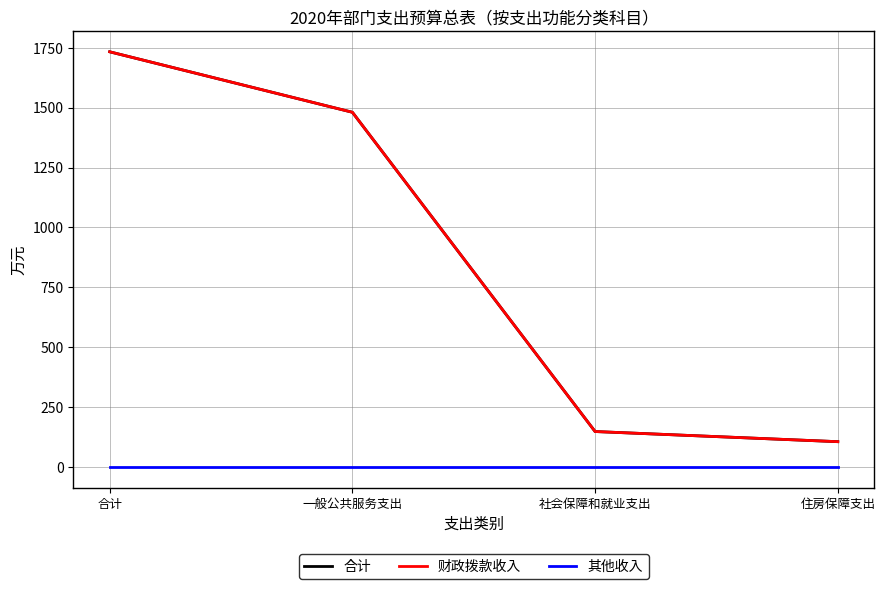

Does the chart display data point markers on the line(s)?

No